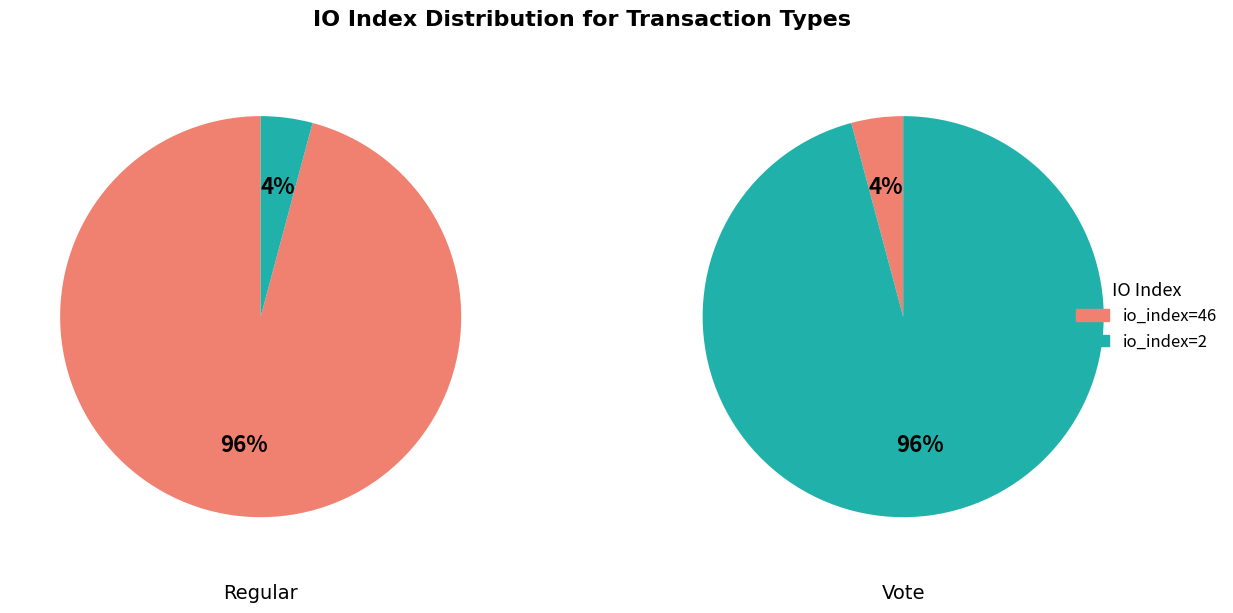

Count the number of slices in the pie.

2